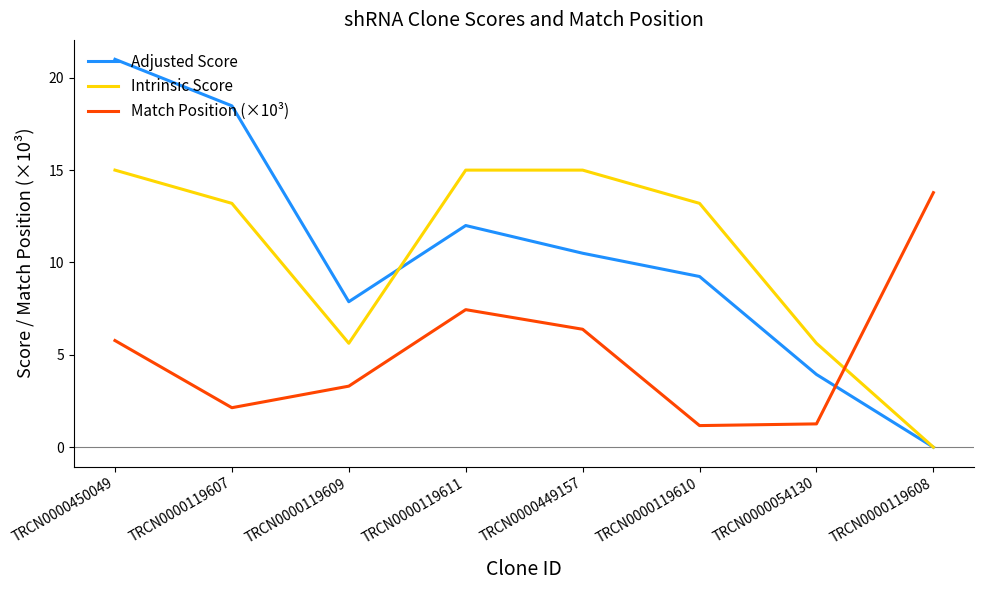

At which category does the chart reach its minimum across all series?

TRCN0000119608